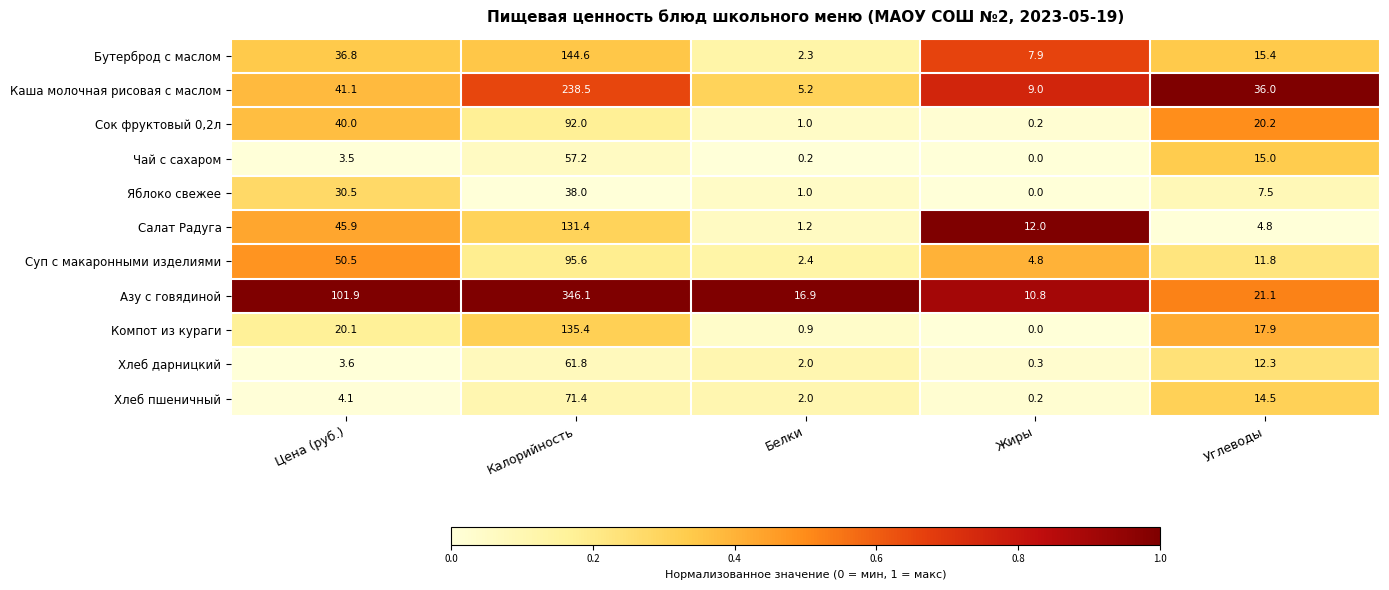

The value of Хлеб пшеничный at Цена (руб.) is 4.1. True or false?

True